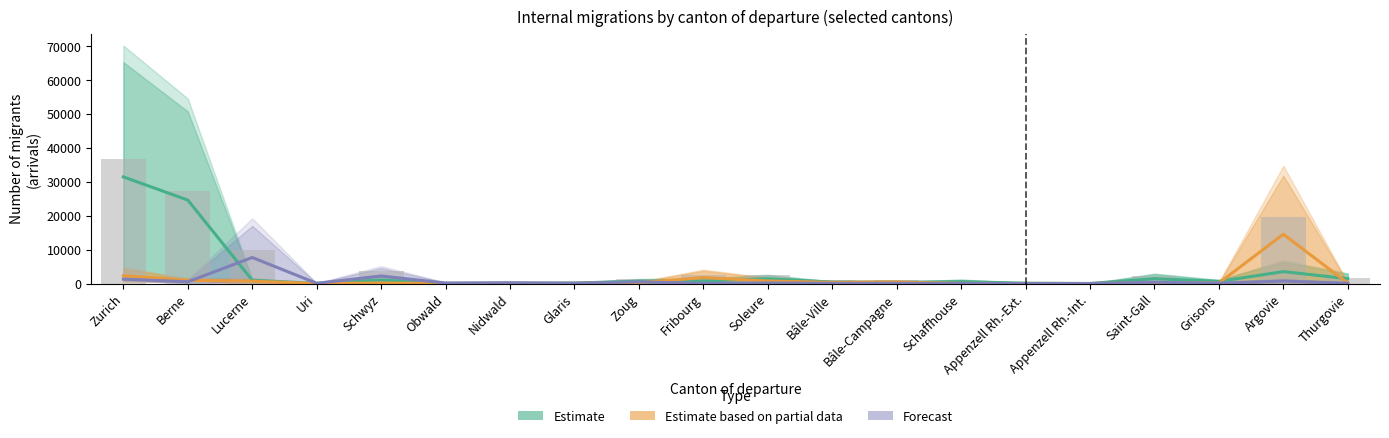

Which series has the largest total across all categories?

Estimate